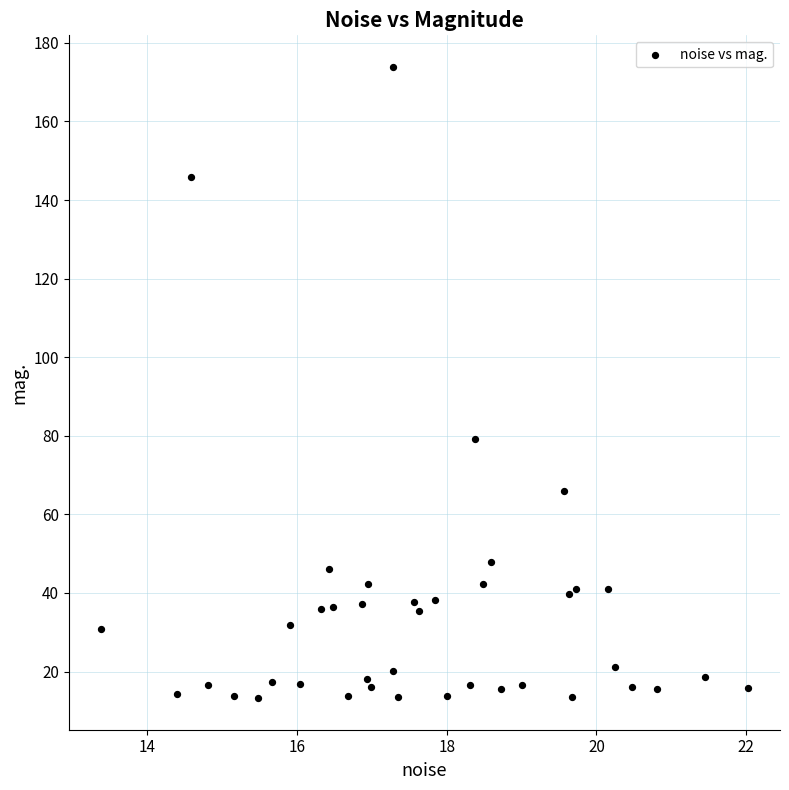

What Y value in the scatter plot is closest to 93?

79.2